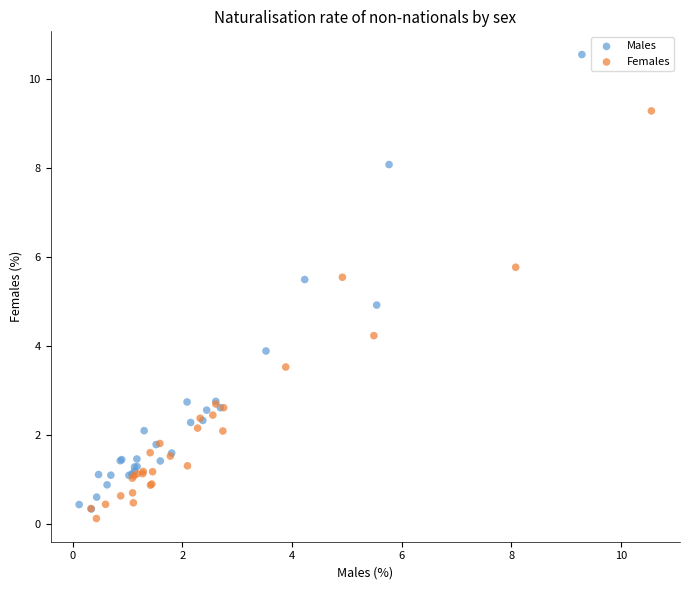

Which series has the widest spread of Y values?

Males